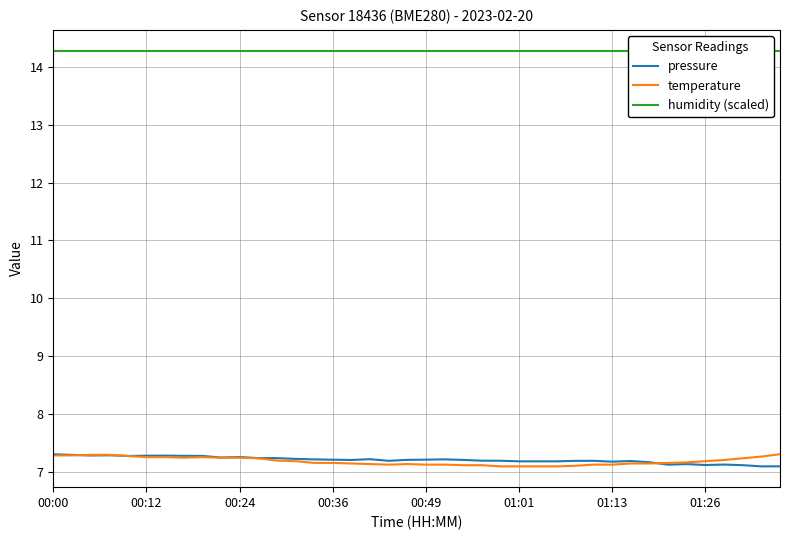

What are all the series names shown in the legend?

pressure, temperature, humidity (scaled)